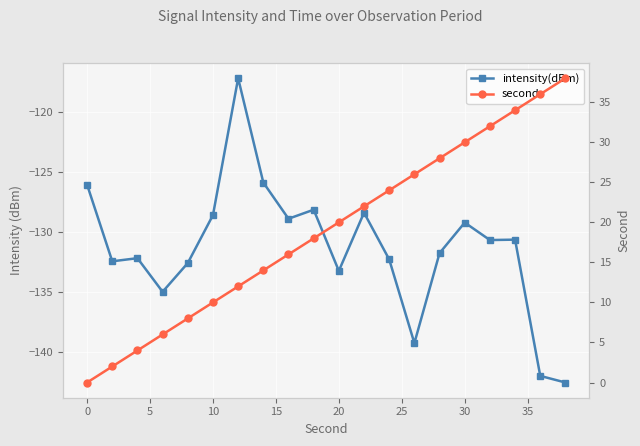

Is this an area chart (filled region under the line)?

No